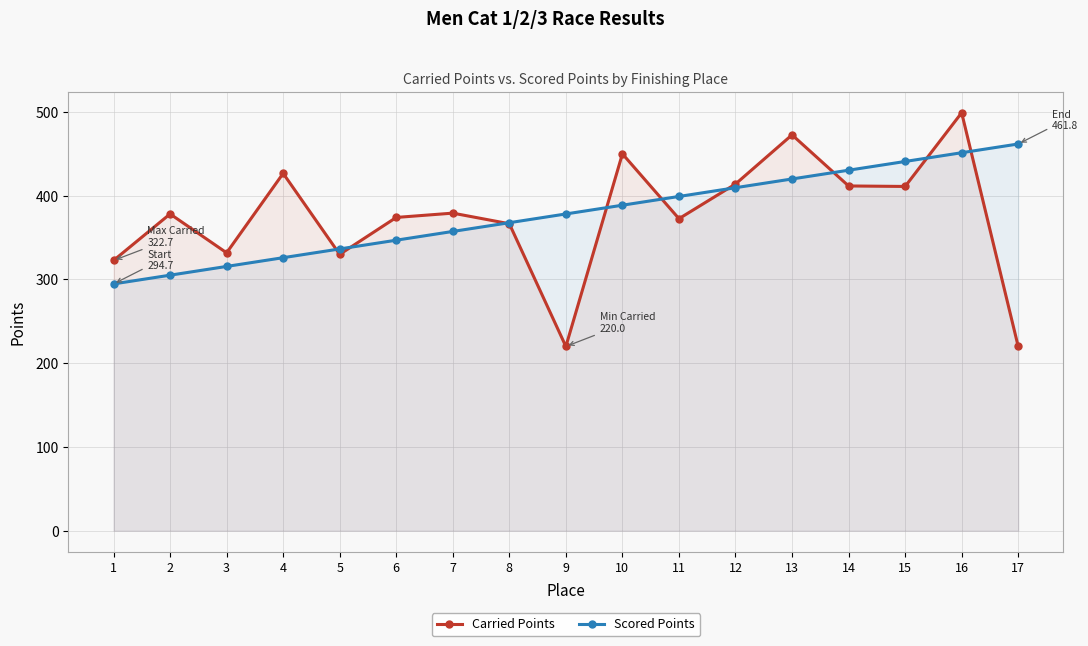

Which has a higher value, 15 or 4?

4